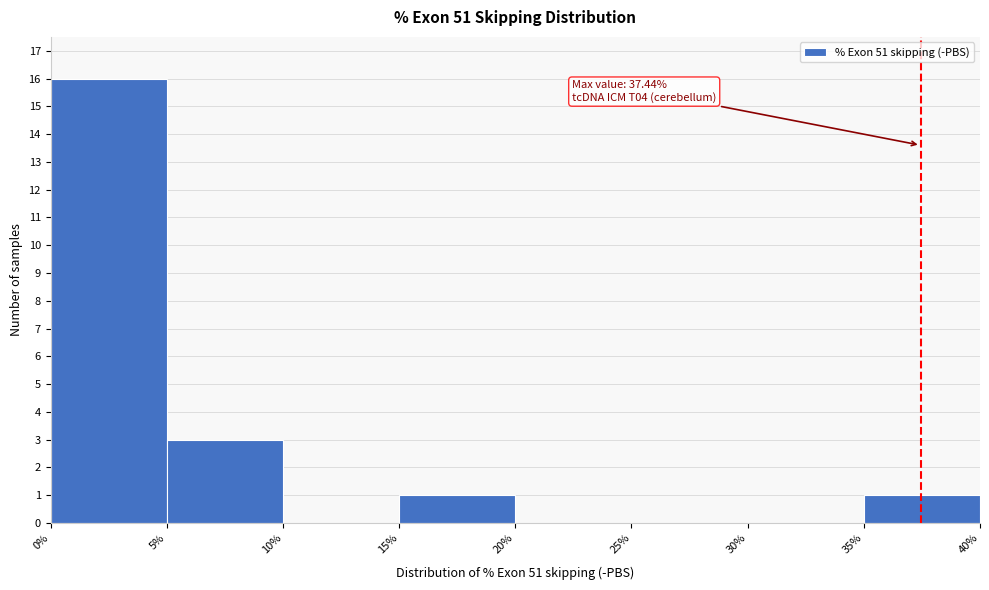

Over which range of the x-axis is the bar tallest?

0% to 5%